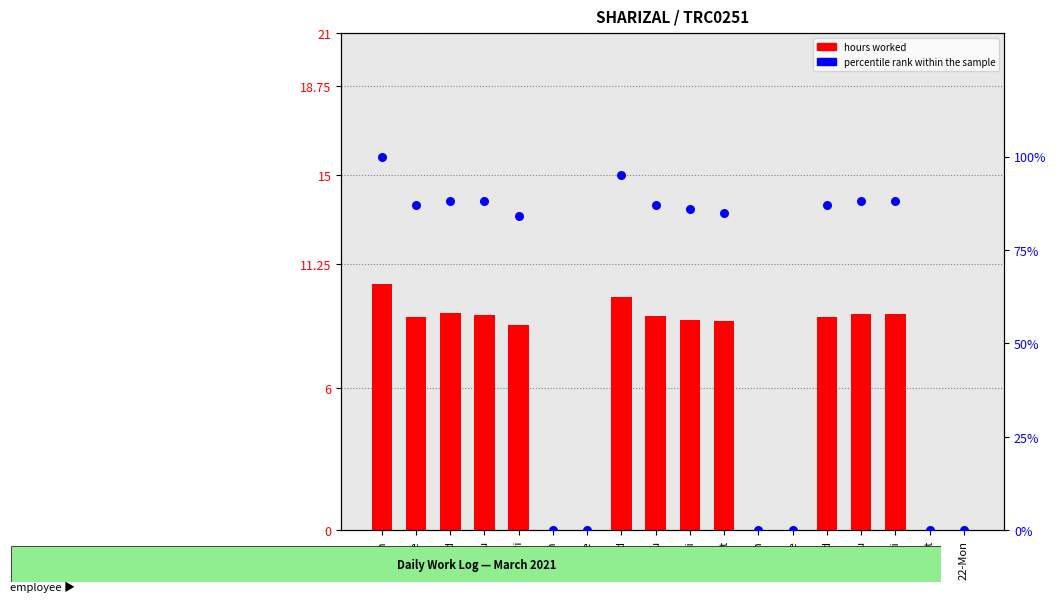

Is the value of hours worked at 1-Mon greater than the value of percentile rank within the sample at 8-Mon?

Yes